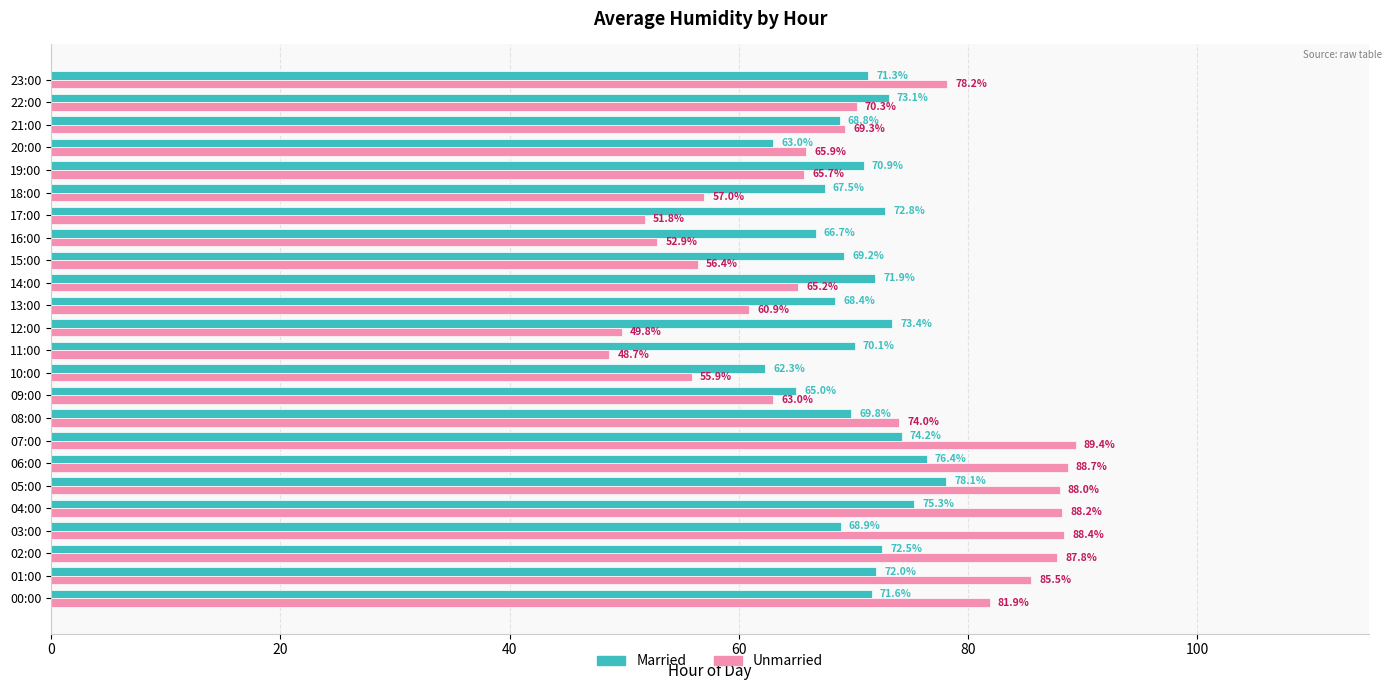

Is it true that Married equals 67.5 at 18:00?

True